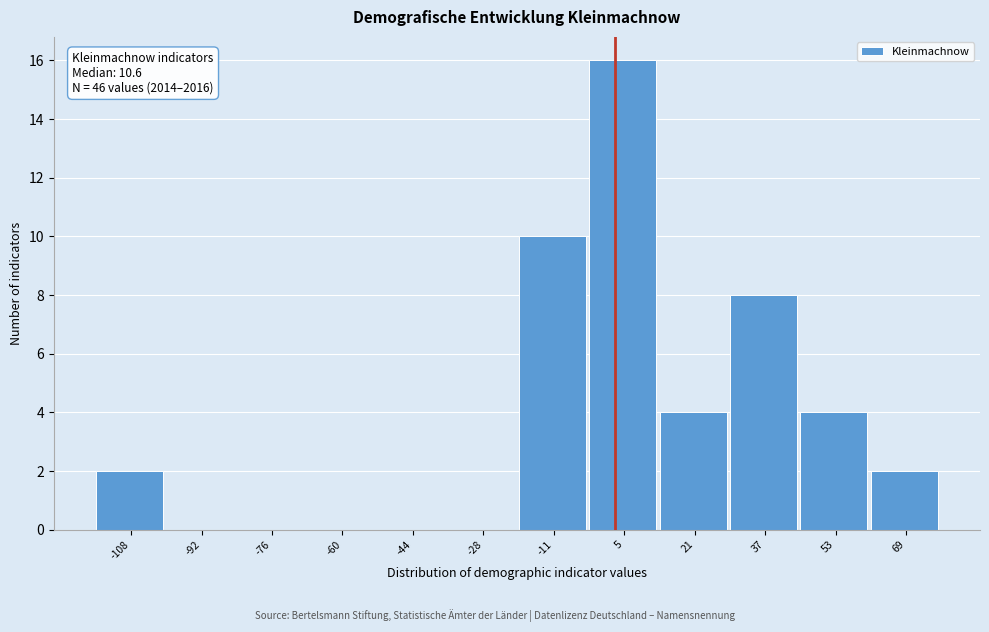

Reading right to left, transcribe all the data shown in this chart.

69=2	53=4	37=8	21=4	5=16	-11=10	-28=0	-44=0	-60=0	-76=0	-92=0	-108=2